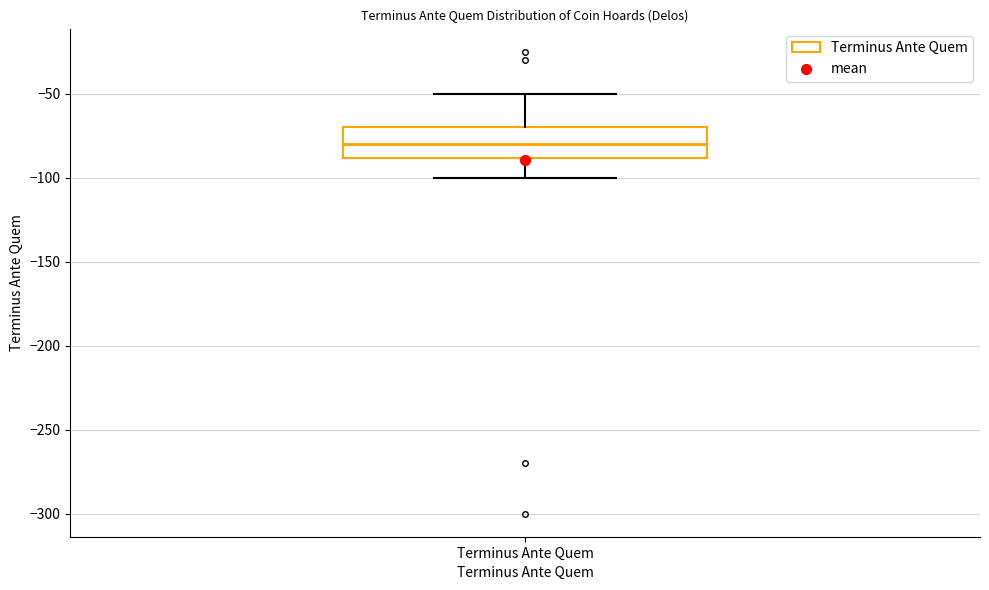

Where does the median line of the box for Terminus Ante Quem sit on the y-axis? The values are not printed on the chart, so give them approximately, as read against the axis.

-80